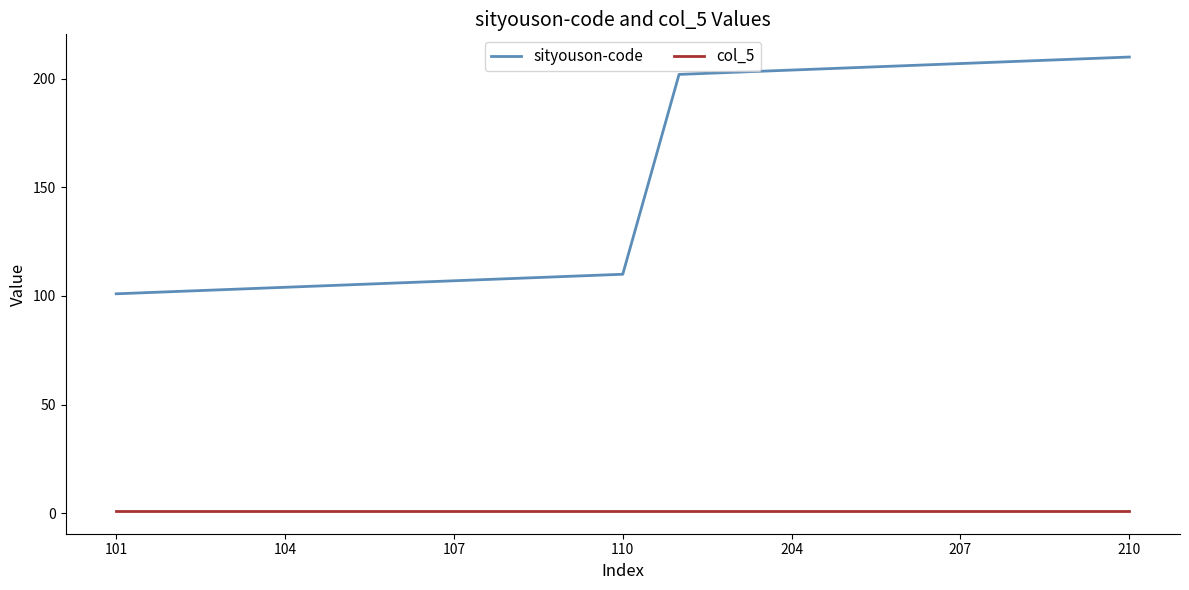

Which series has the largest total across all categories?

sityouson-code